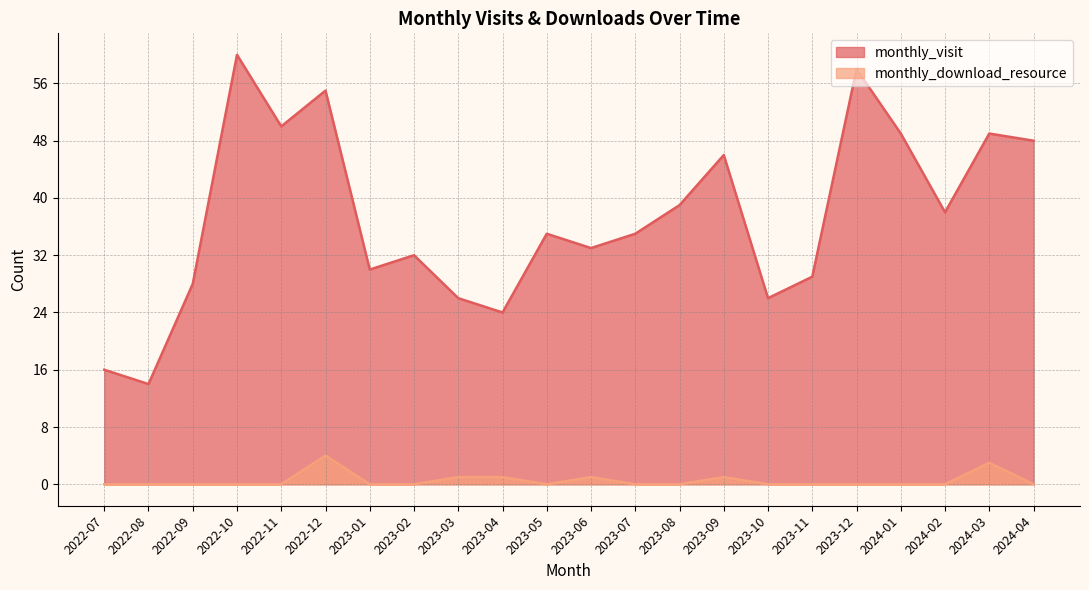

Where is the first local maximum for monthly_visit?

2022-10